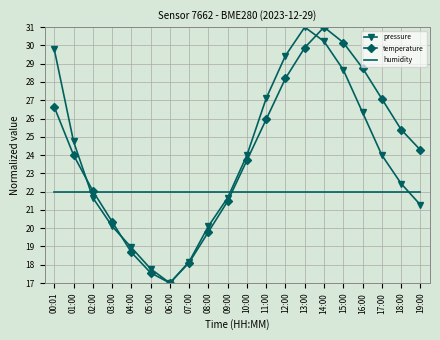

Is the value of temperature at 01:00 greater than the value of pressure at 12:00?

No